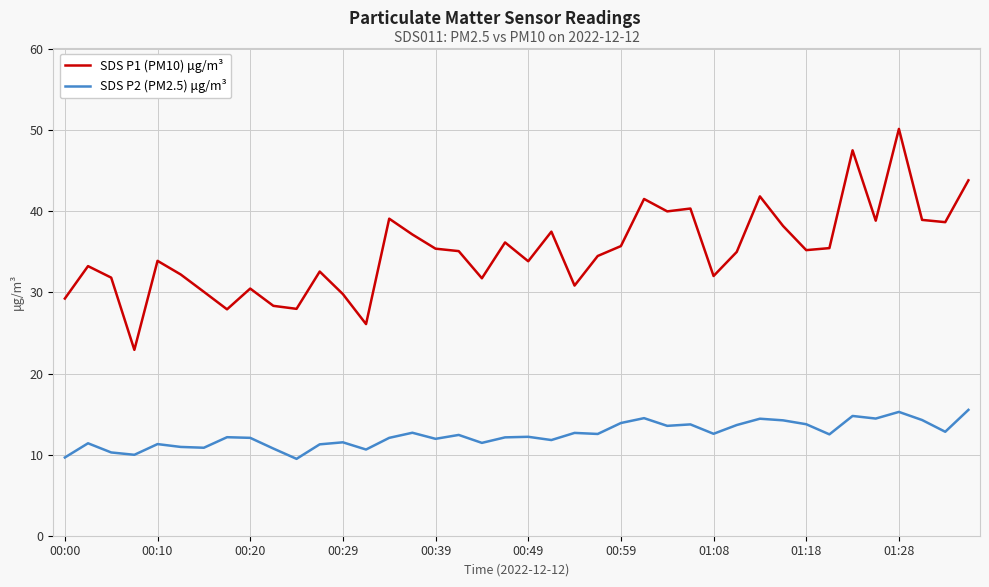

True or false: SDS P2 (PM2.5) μg/m³ and SDS P1 (PM10) μg/m³ intersect in this chart.

False